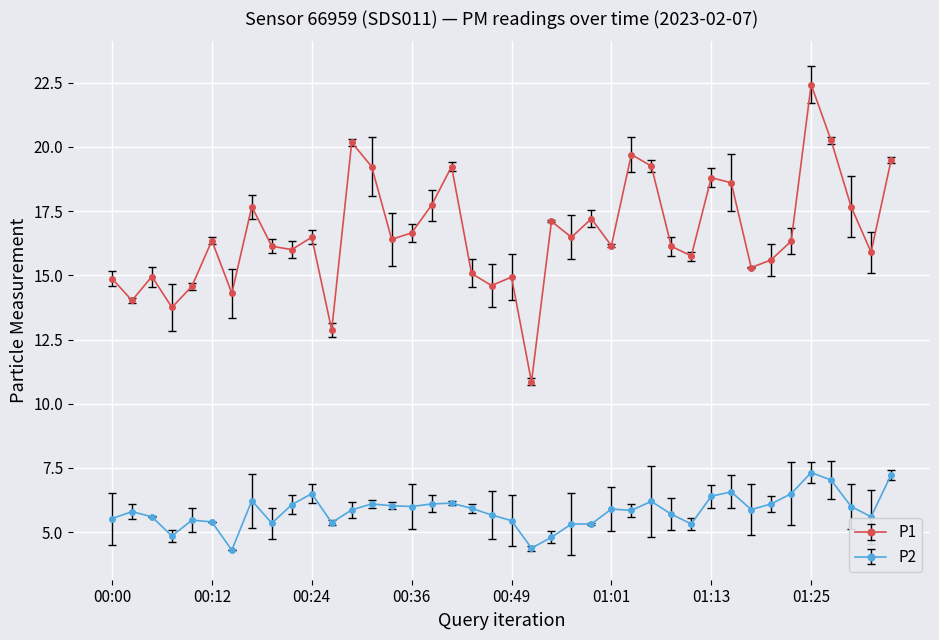

True or false: P1 and P2 cross at least once.

False